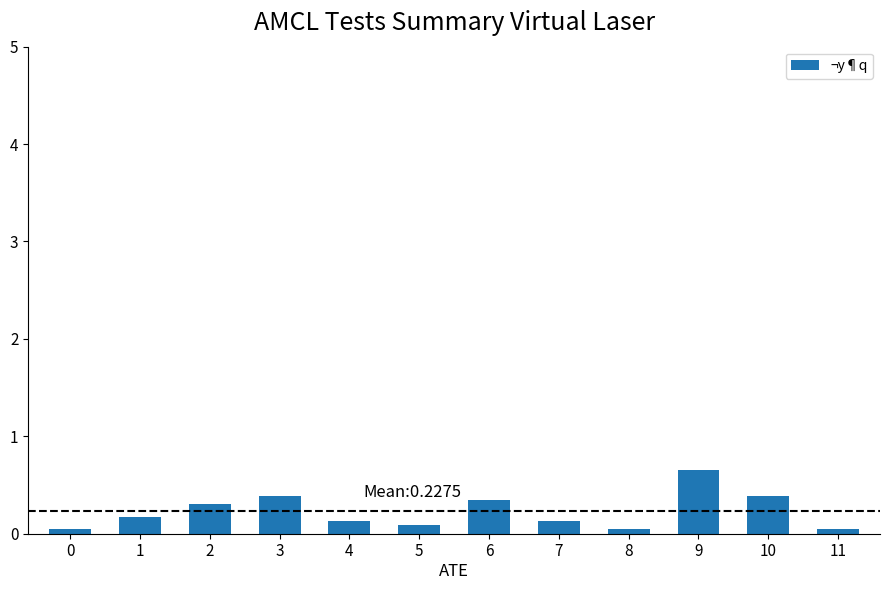

What is the maximum value shown in the chart?

0.7